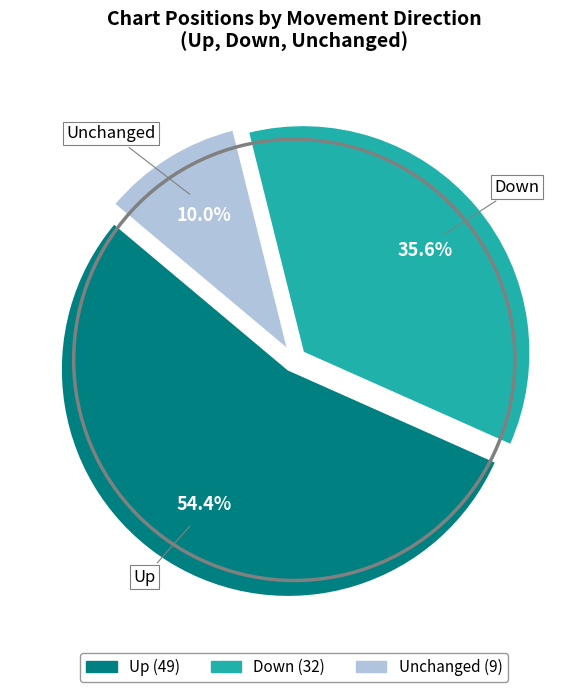

Does any single category account for the majority?

Yes